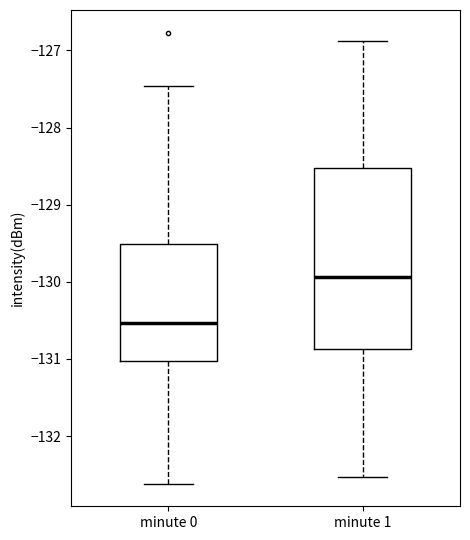

Which box has the lowest median line?

minute 0